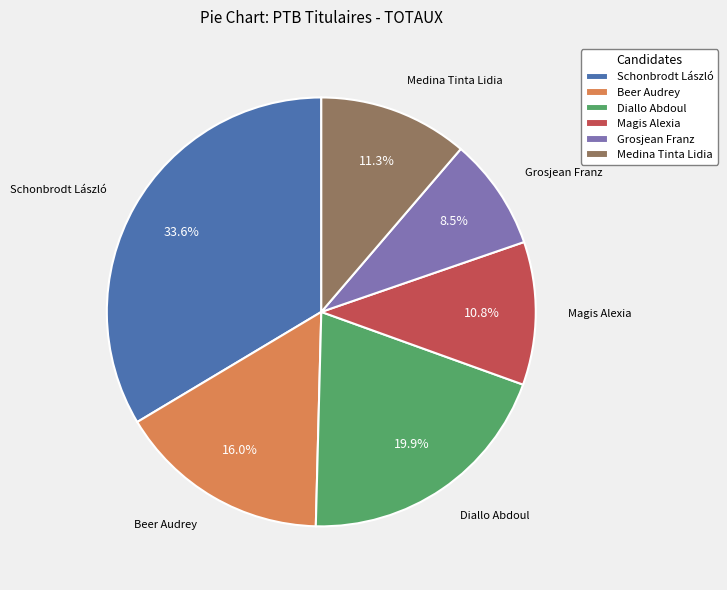

What percentage is the Magis Alexia slice, to the nearest percent?

11%